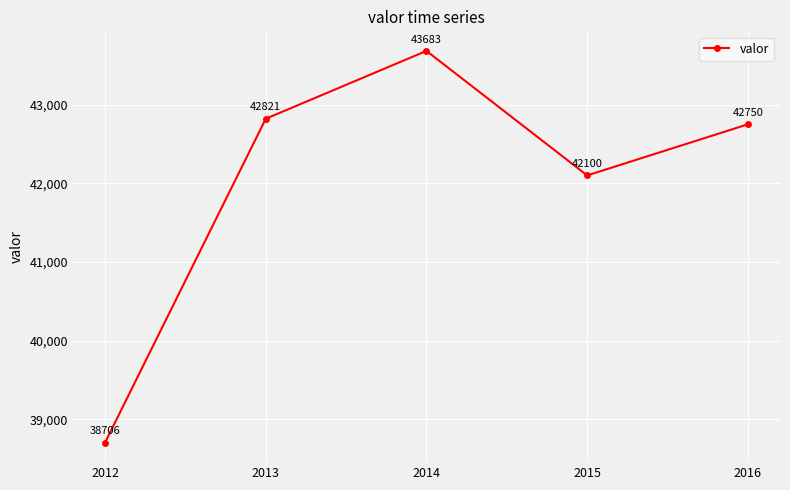

The chart shows a value of 65237.4 at 2016. True or false?

False